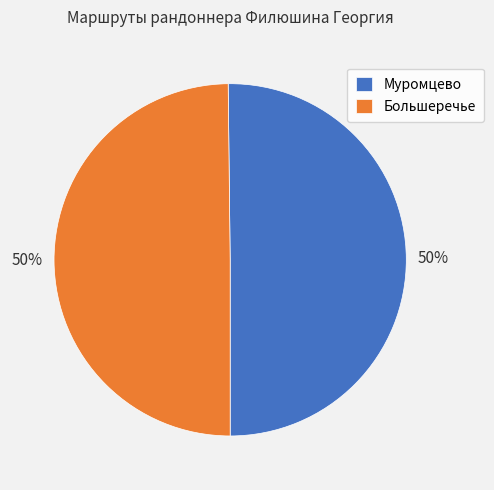

Approximately how many times larger is the value at Большеречье compared to Муромцево?

1.0